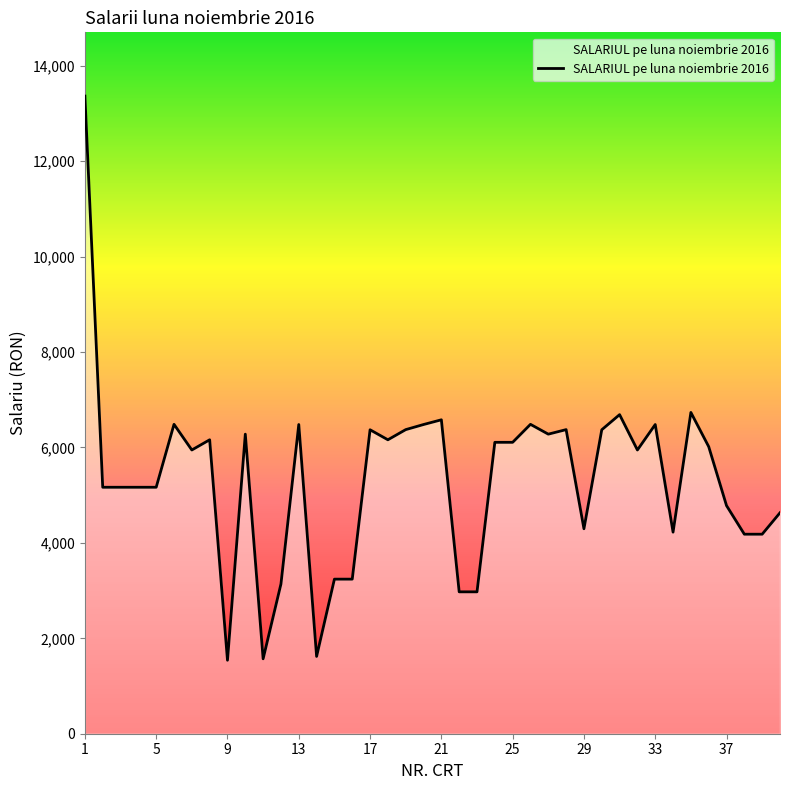

What is the maximum value shown in the chart?

13365